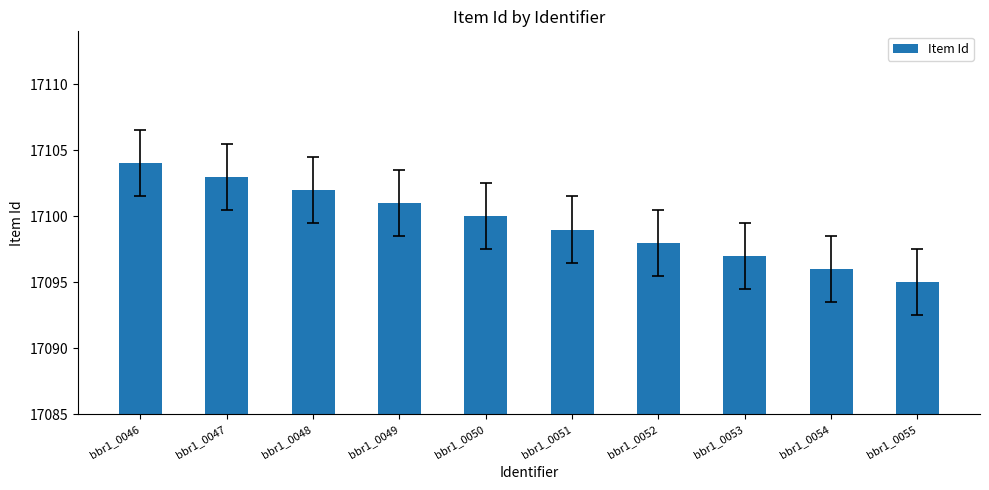

The chart shows a value of 29097 at bbr1_0048. True or false?

False